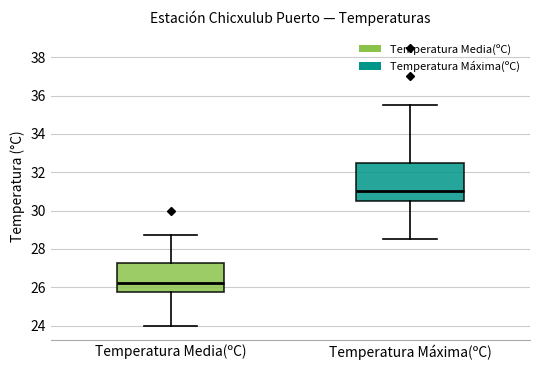

Reading left to right, read every box against the y-axis: the position of its median line, the range the box covers, and the ends of its whiskers. The values are not printed on the chart, so give them approximately, as read against the axis.

Temperatura Media(ºC): median 26.2, box 25.8 to 27.2, whiskers 24.0 to 28.8
Temperatura Máxima(ºC): median 31.0, box 30.6 to 32.6, whiskers 28.6 to 35.6